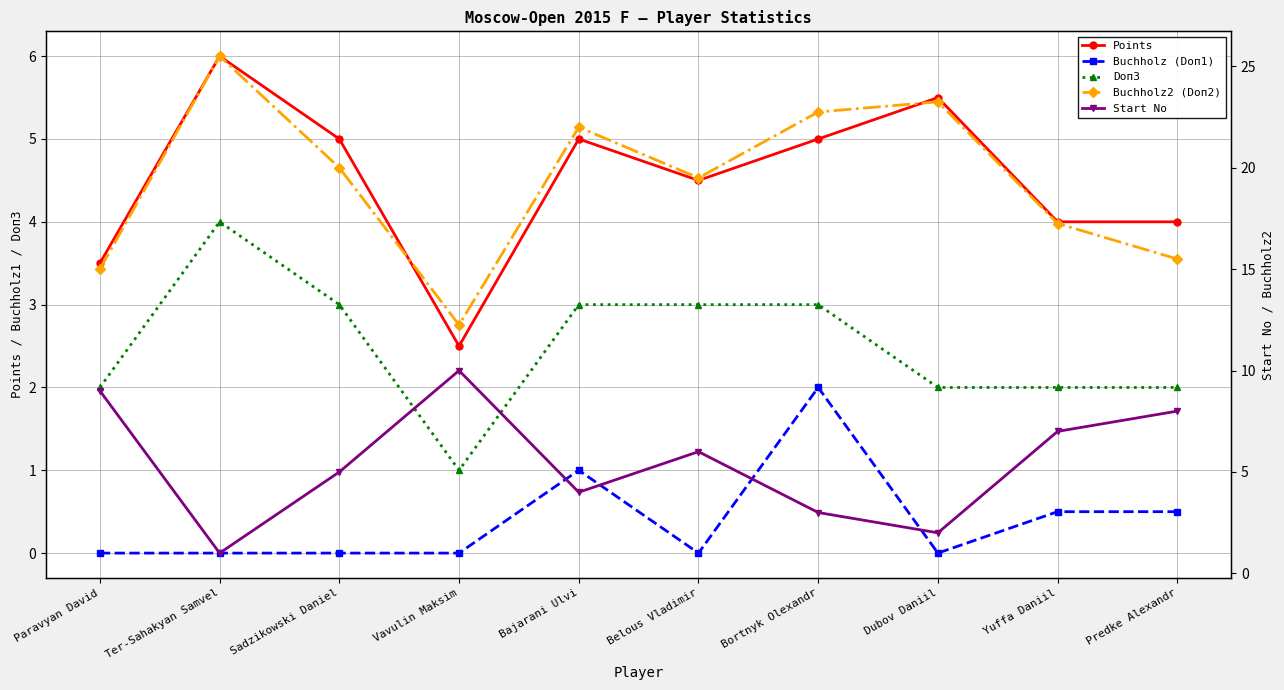

Is the value of Buchholz2 (Doп2) at Bortnyk Olexandr greater than the value of Doп3 at Bajarani Ulvi?

Yes